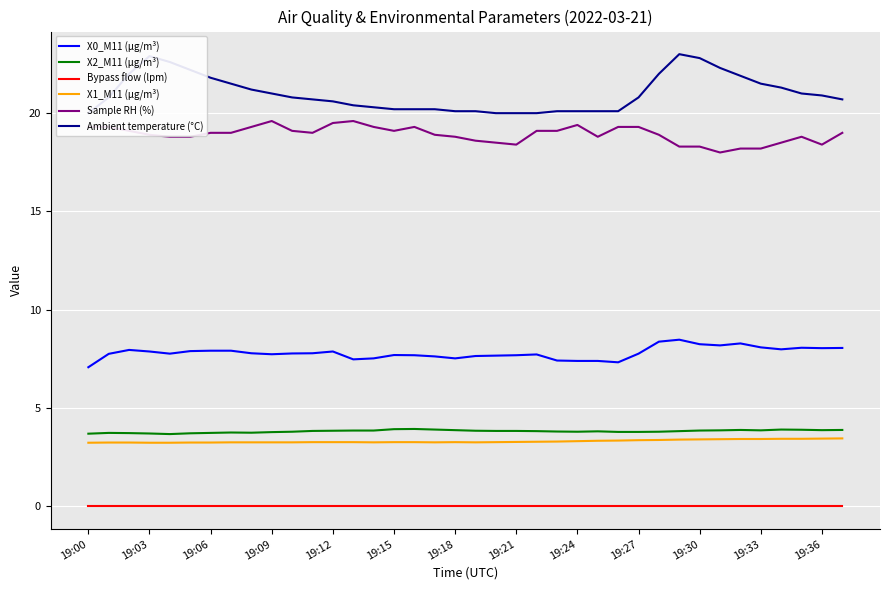

True or false: Bypass flow (lpm) and X2_M11 (μg/m³) intersect in this chart.

False